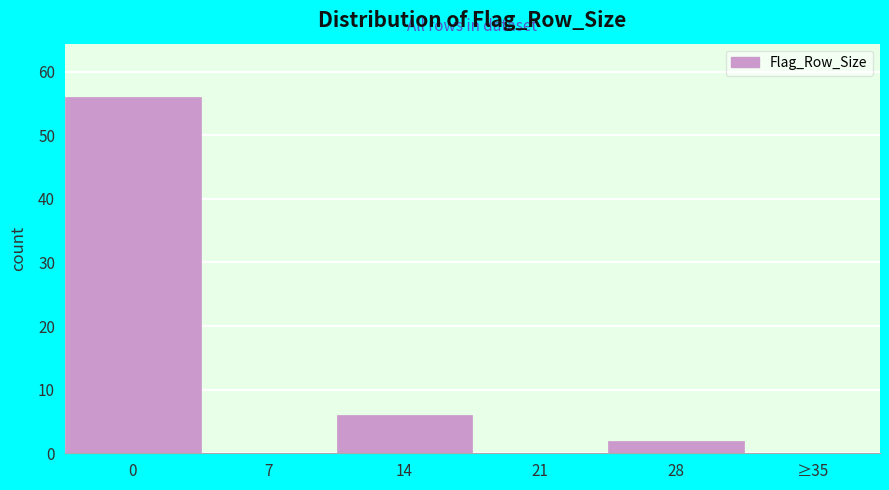

Reading right to left, extract all data points from this chart.

≥35=0	28=2	21=0	14=6	7=0	0=56